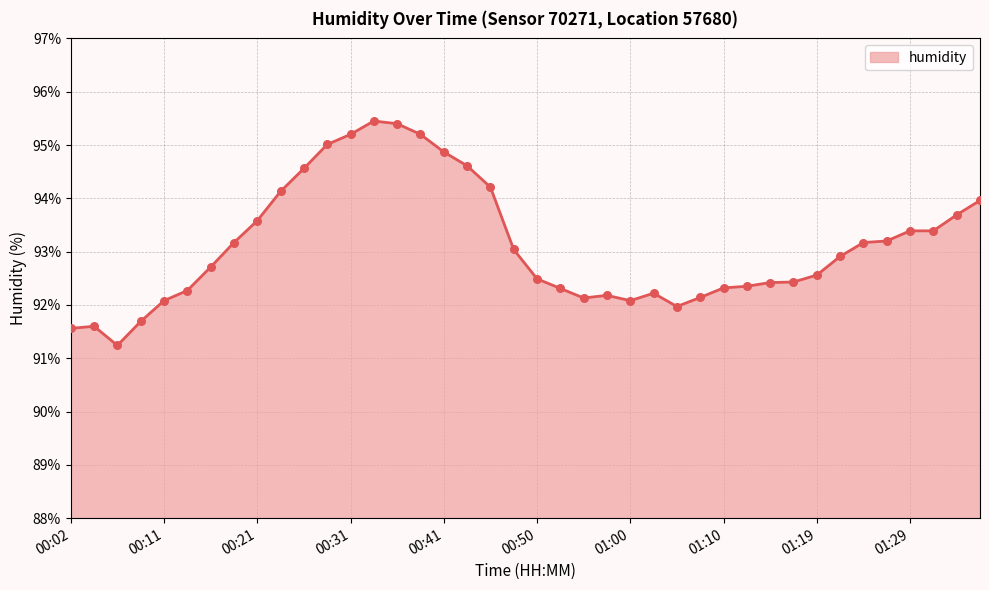

What is the maximum value shown in the chart?

95.5